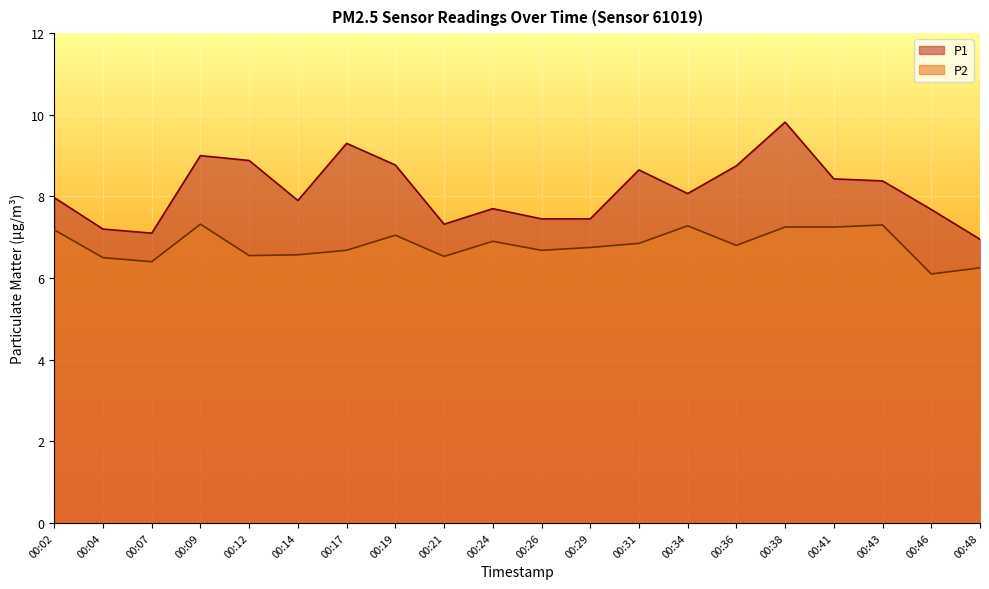

Count the number of data series in this chart.

2